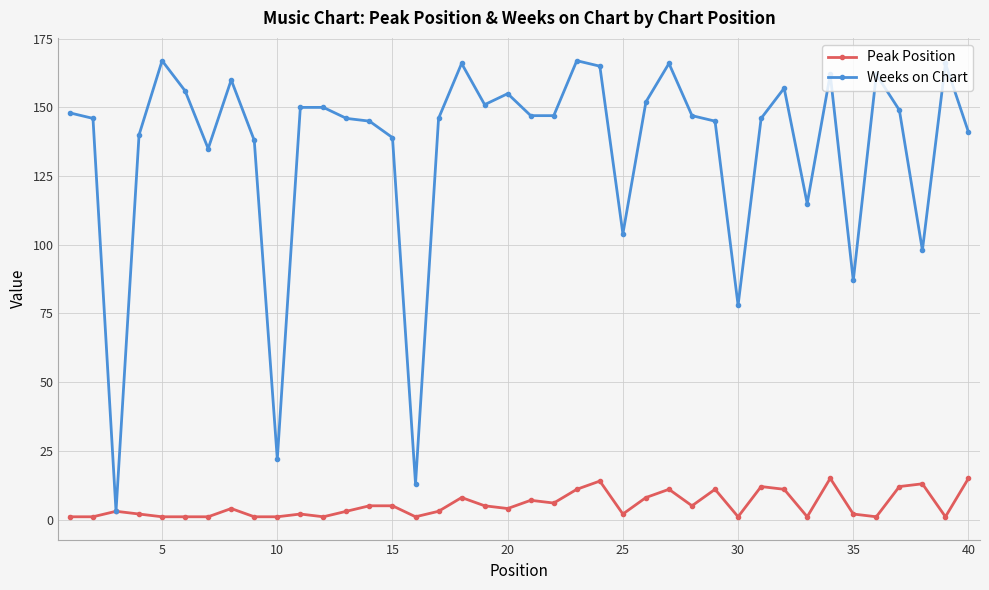

How many series are shown in this chart?

2